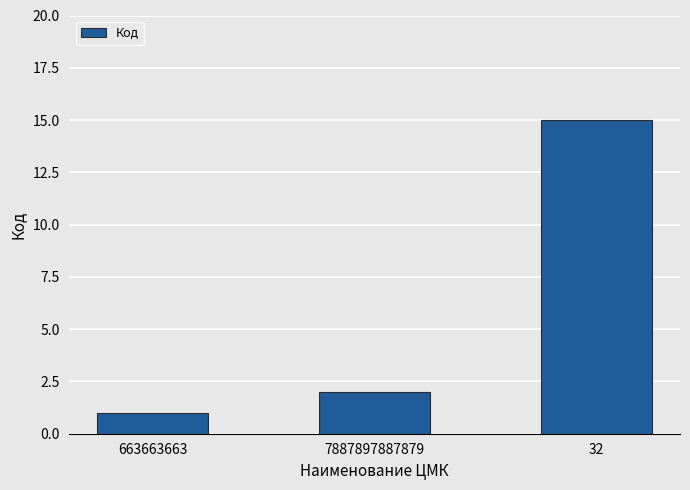

Rank the categories by value from highest to lowest.

32, 7887897887879, 663663663